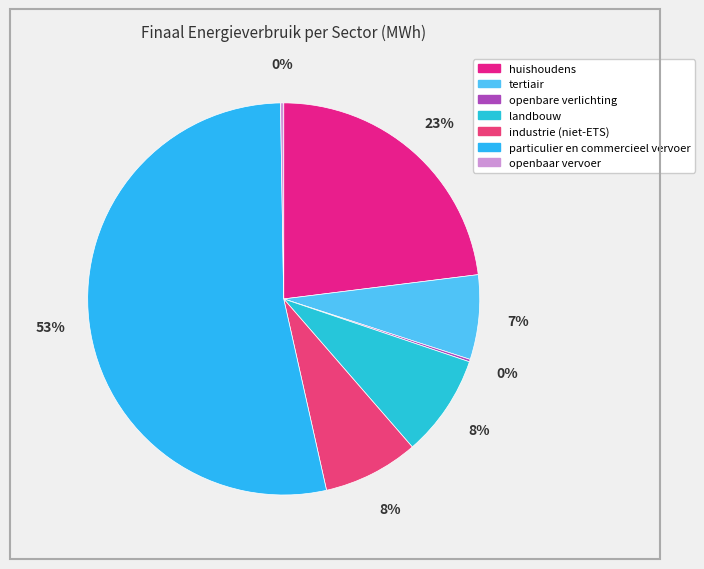

To the nearest percent, what is the difference between the openbaar vervoer and particulier en commercieel vervoer slice percentages?

53%